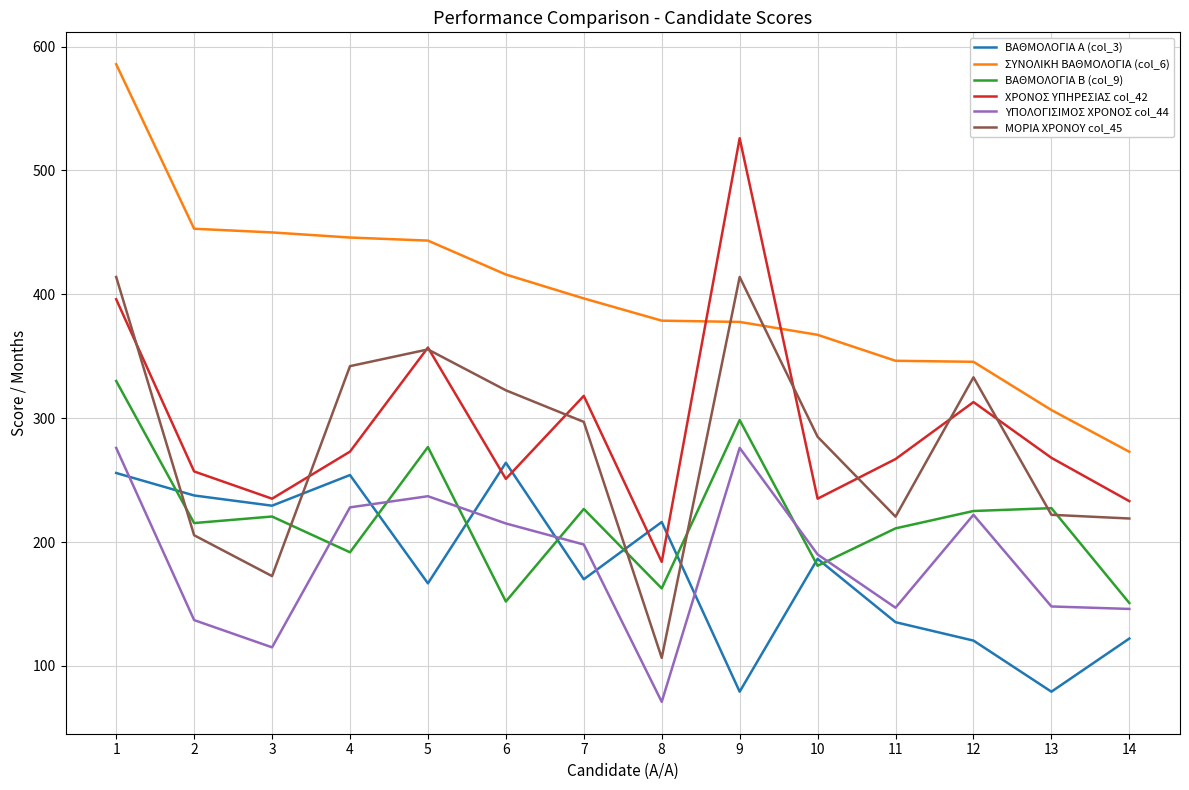

What is the total value across all series at 1?

2257.5